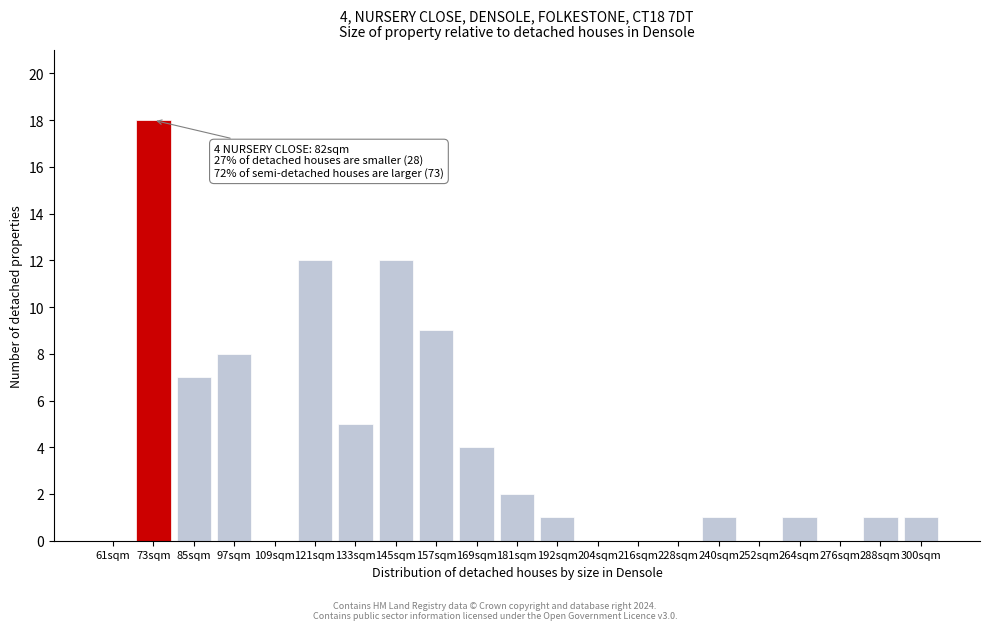

Reading left to right, what are all the values shown in this chart?

61sqm=0	73sqm=18	85sqm=7	97sqm=8	109sqm=0	121sqm=12	133sqm=5	145sqm=12	157sqm=9	169sqm=4	181sqm=2	192sqm=1	204sqm=0	216sqm=0	228sqm=0	240sqm=1	252sqm=0	264sqm=1	276sqm=0	288sqm=1	300sqm=1